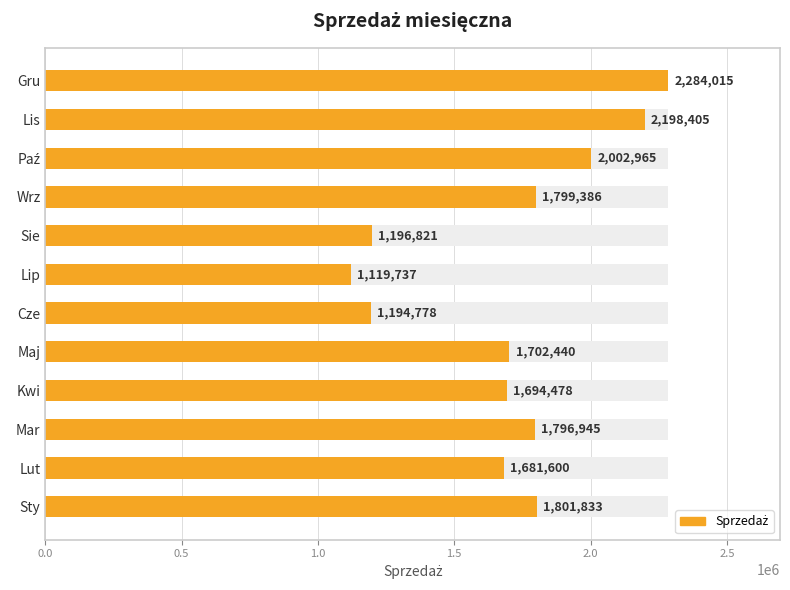

Is it true that the value at Gru is 473188?

False